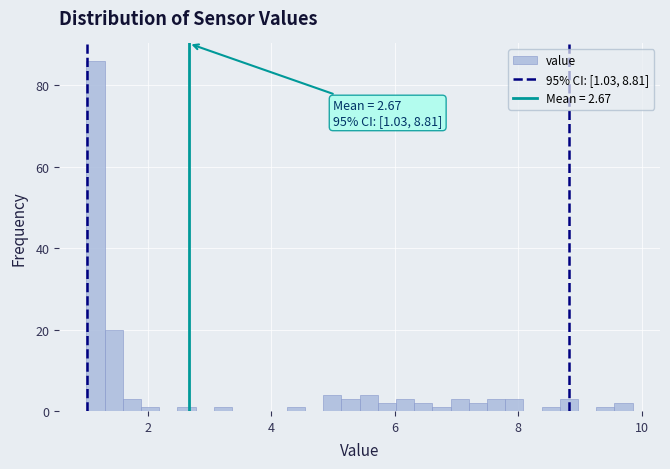

Read against the x-axis, roughly where is the centre of the tallest bar?

1.2